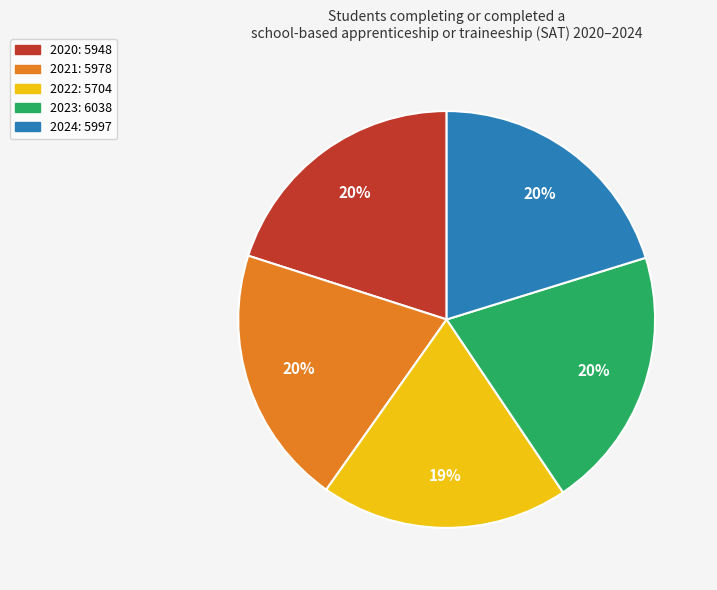

What percentage is the 2020 slice, to the nearest percent?

20%